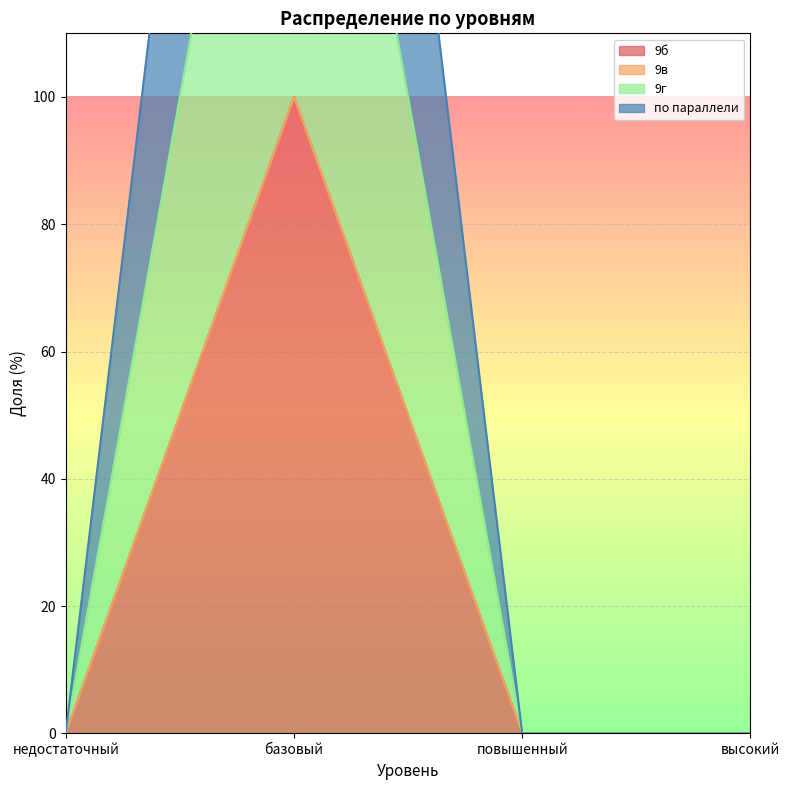

The по параллели series shows 0 at повышенный. True or false?

True